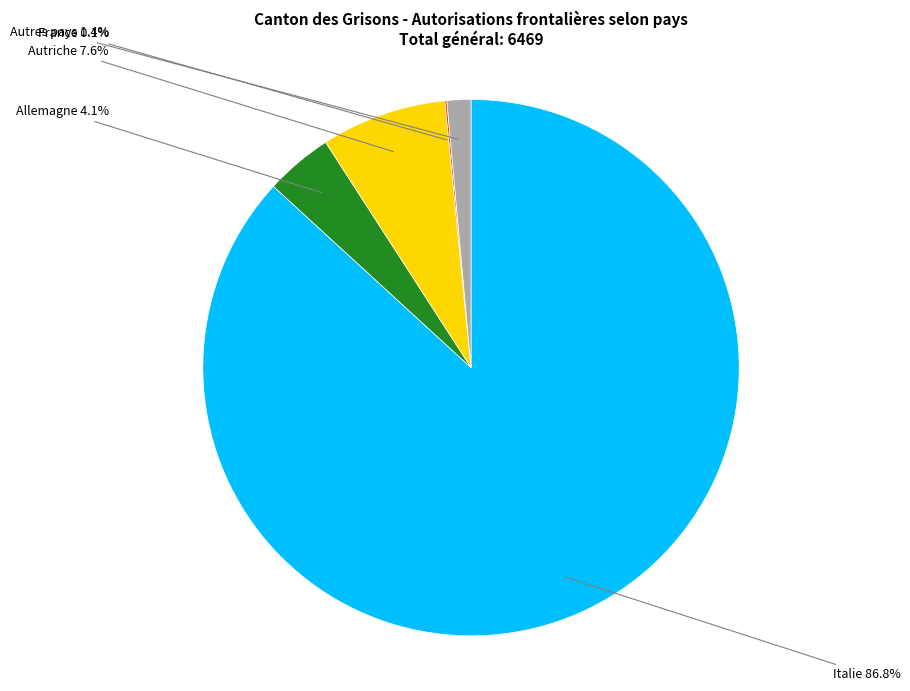

Is there any slice that represents more than half of the pie?

Yes